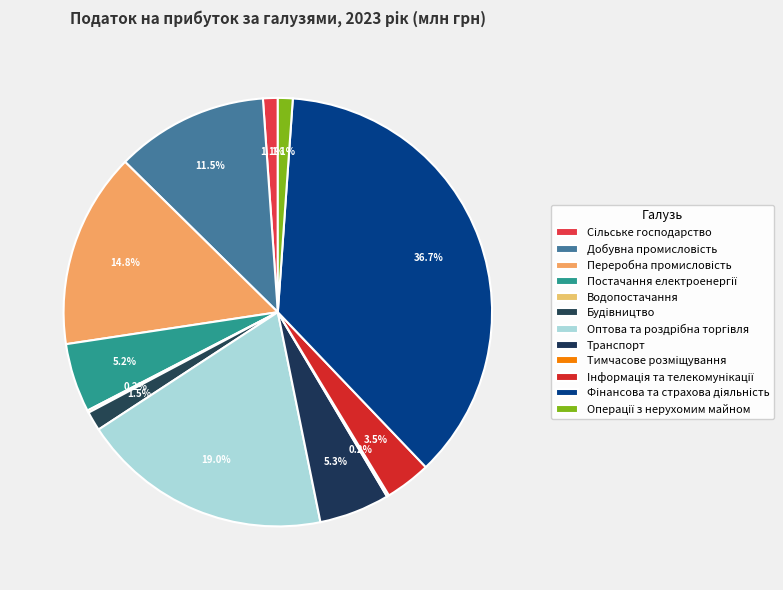

Which has a higher value, Сiльське господарство or Iнформацiя та телекомунiкацiї?

Iнформацiя та телекомунiкацiї